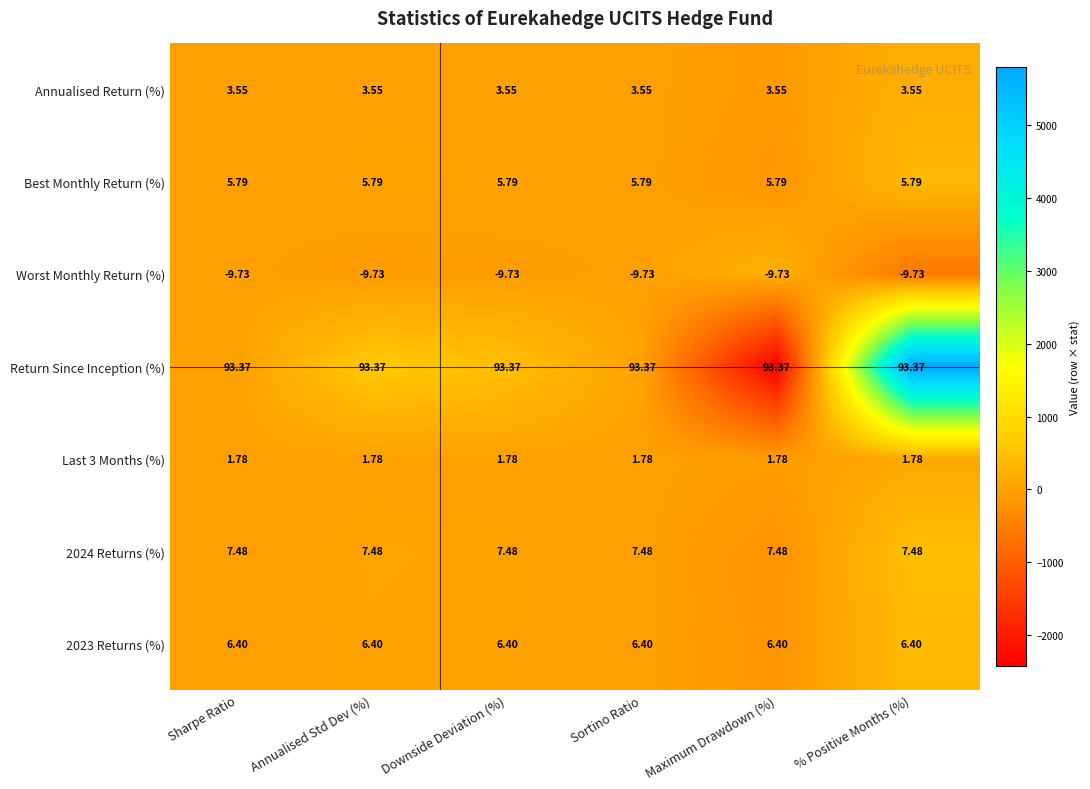

Count the number of data series in this chart.

7